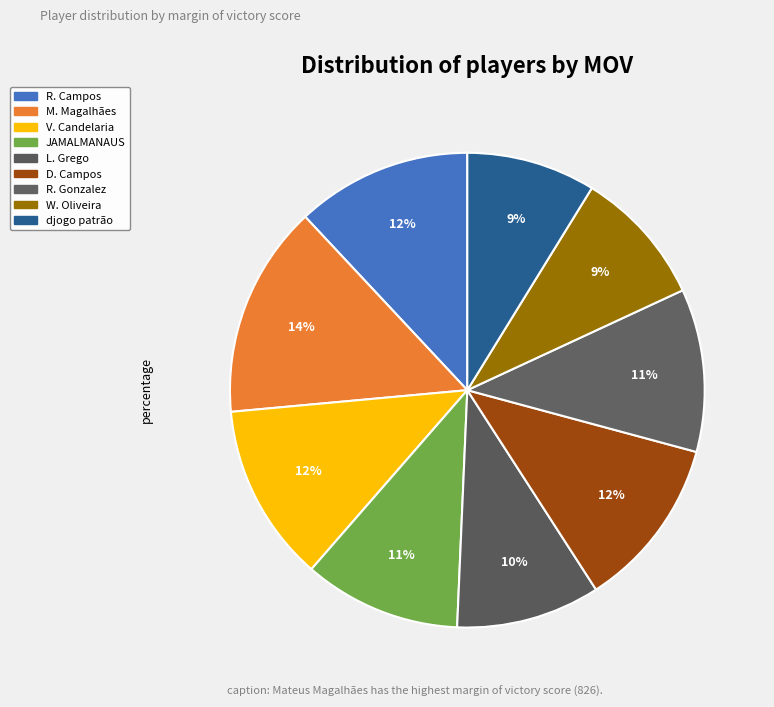

How many slices are in this pie chart?

9